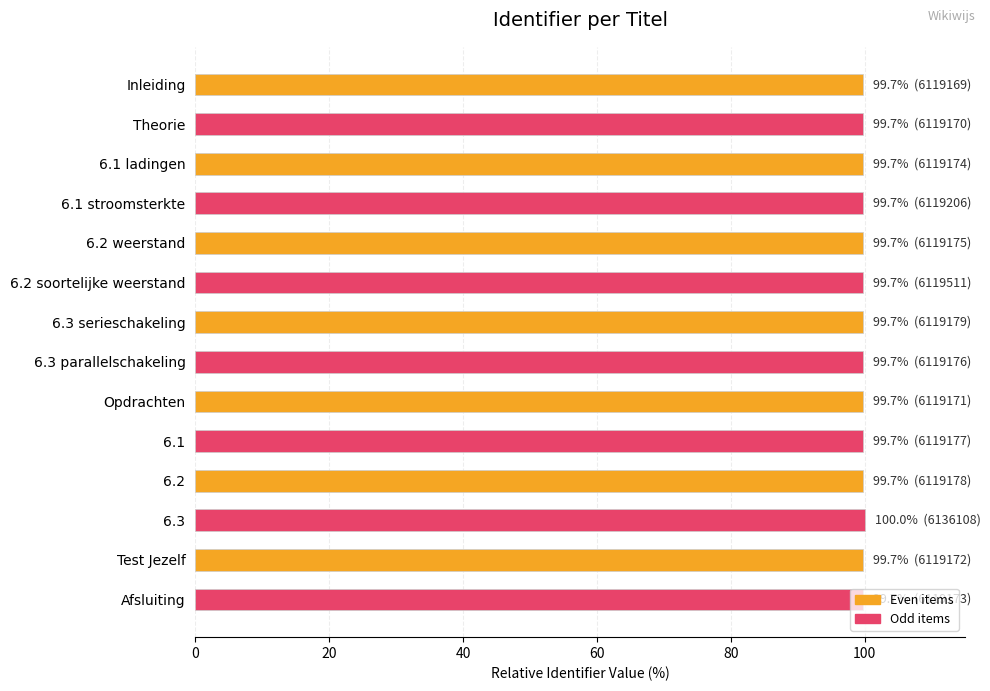

Approximately how many times larger is the value at 6.3 serieschakeling compared to Test Jezelf?

1.0